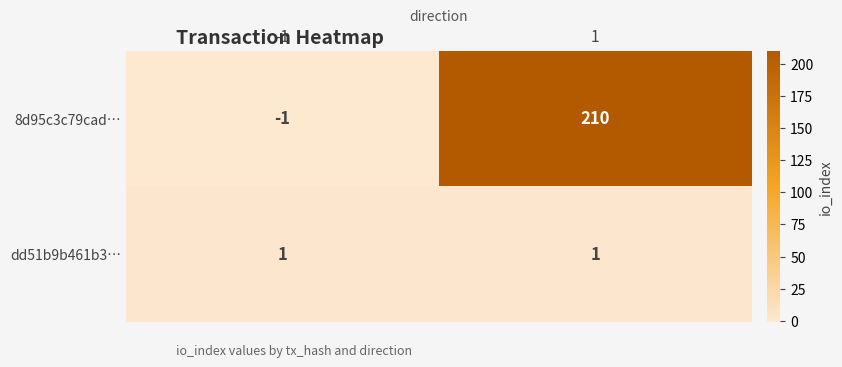

True or false: 8d95c3c79cad… has a value of -2 at -1.

False